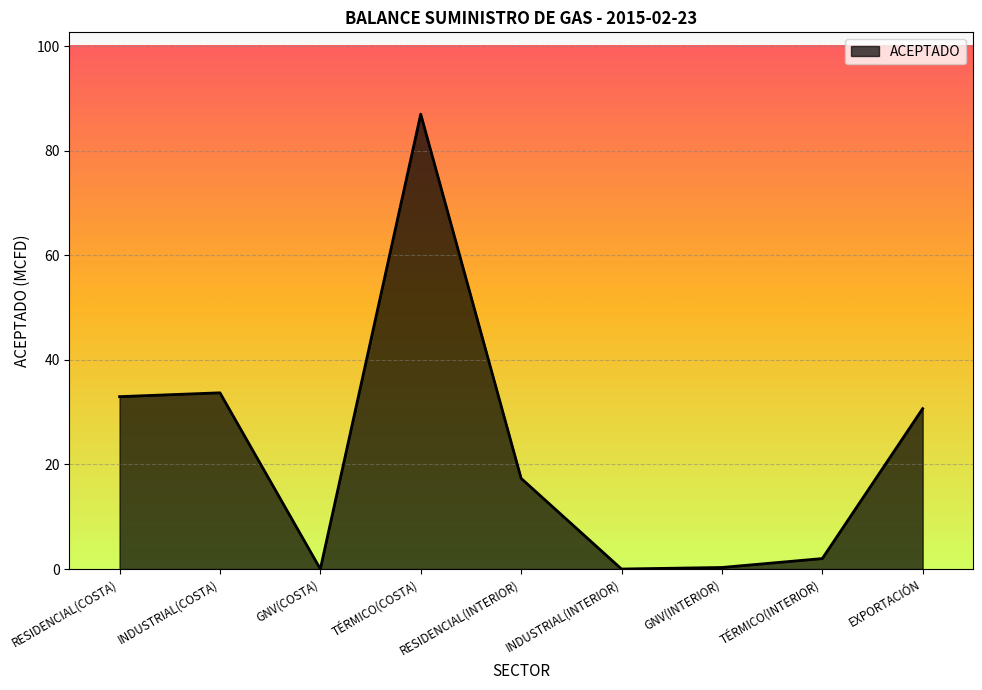

What value does the data have at INDUSTRIAL(COSTA)?

33.7